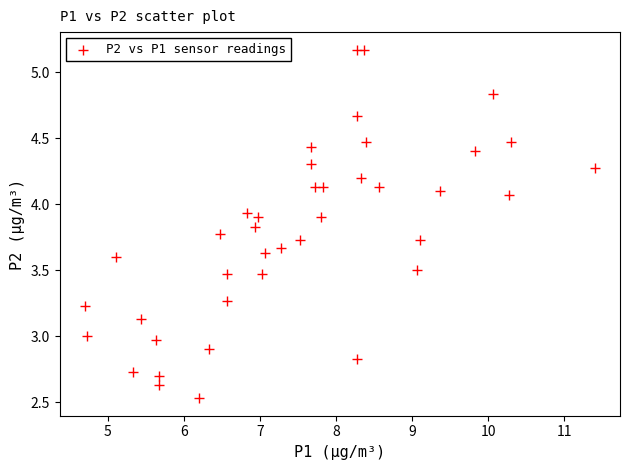

What is the range of X values (max minus min)?

6.7